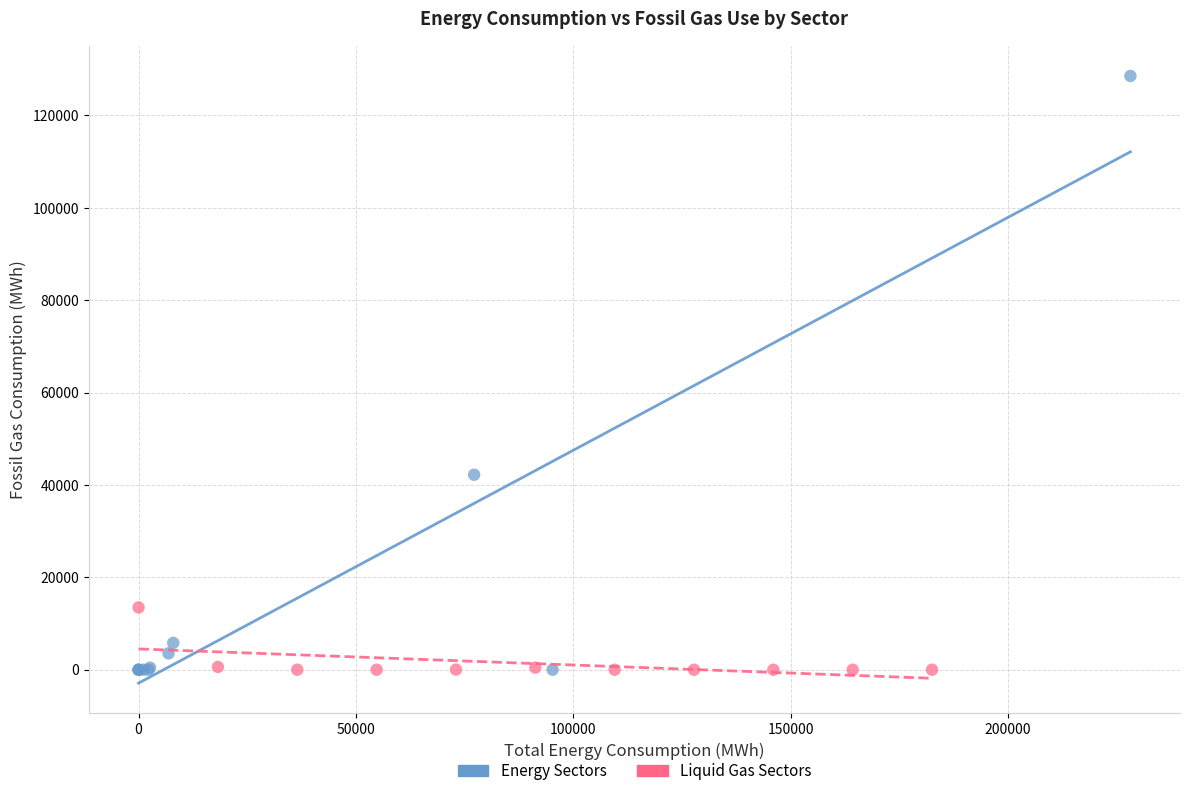

Which series reaches the maximum Y coordinate?

Energy Sectors